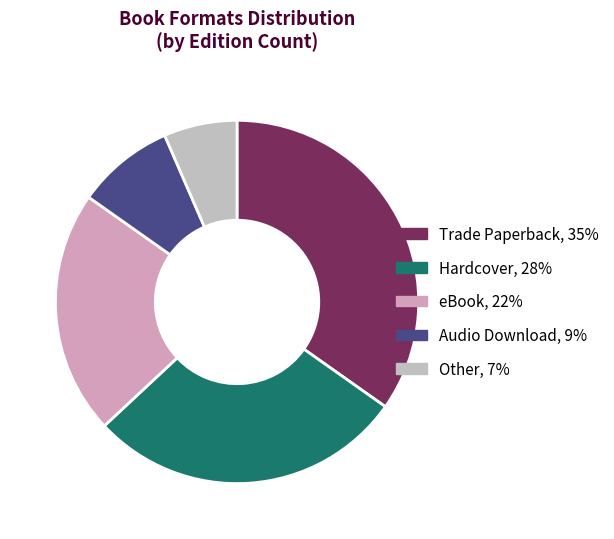

To the nearest percent, what percentage of the pie is Other?

7%